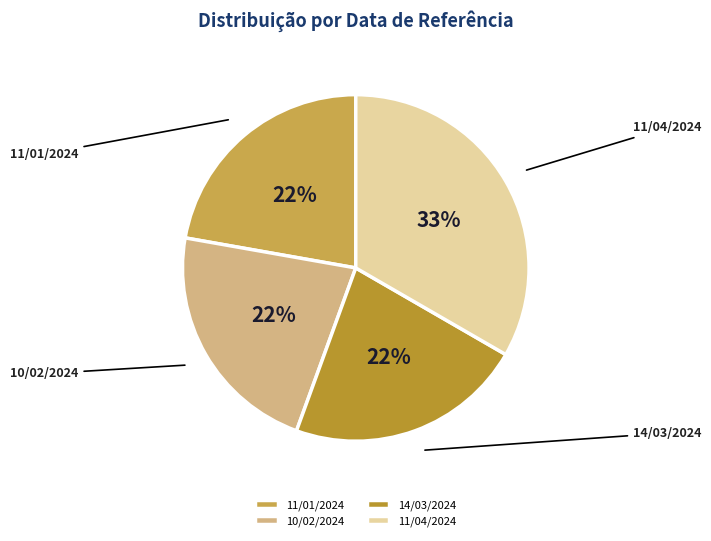

How many slices are in this pie chart?

4